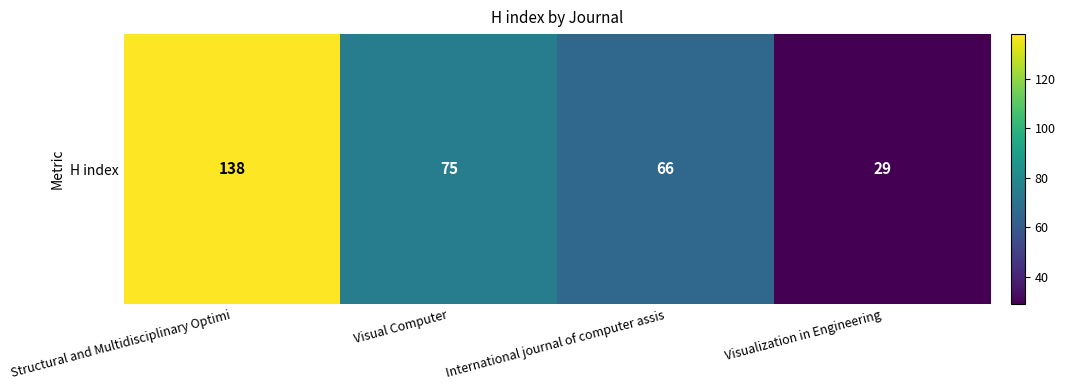

Reading right to left, transcribe all the data shown in this chart.

29	66	75	138